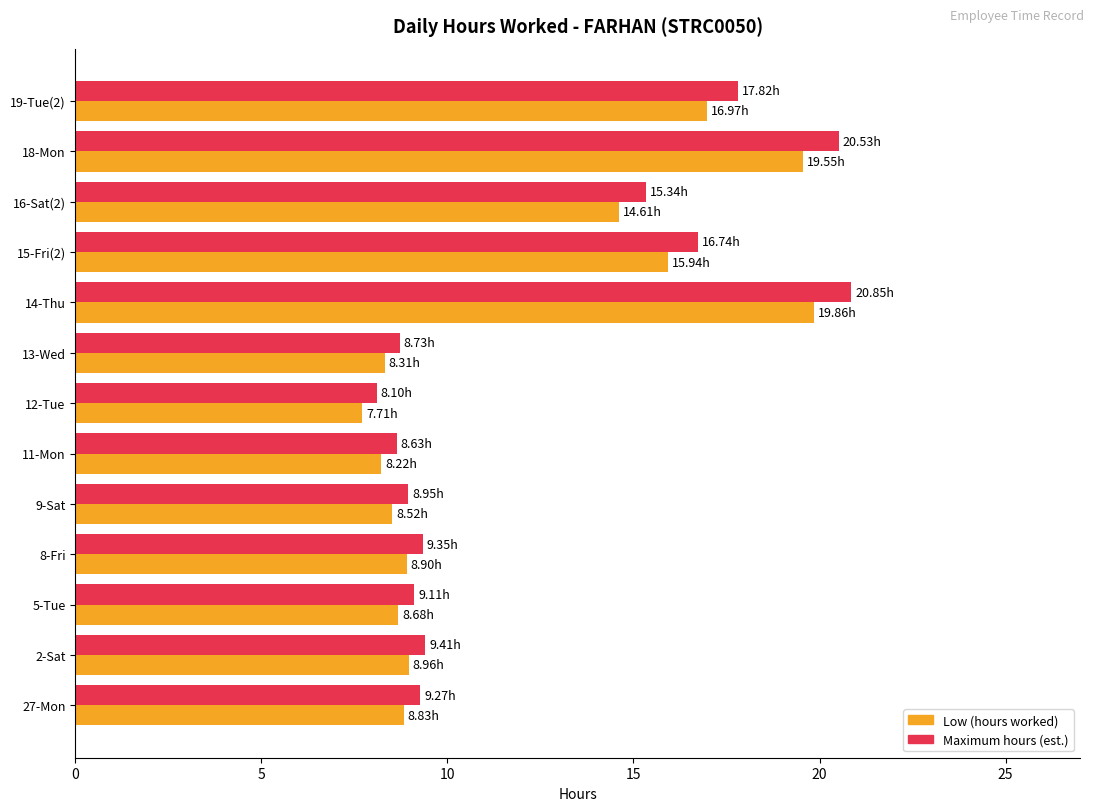

What is the total value across all series at 8-Fri?

18.2